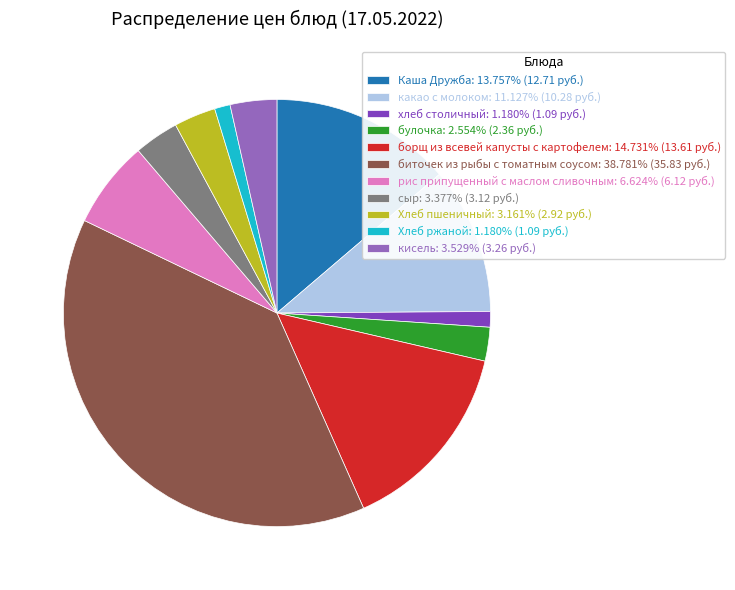

Do булочка: 2.554% (2.36 руб.) and Хлеб пшеничный: 3.161% (2.92 руб.) together represent more than half of the pie?

No